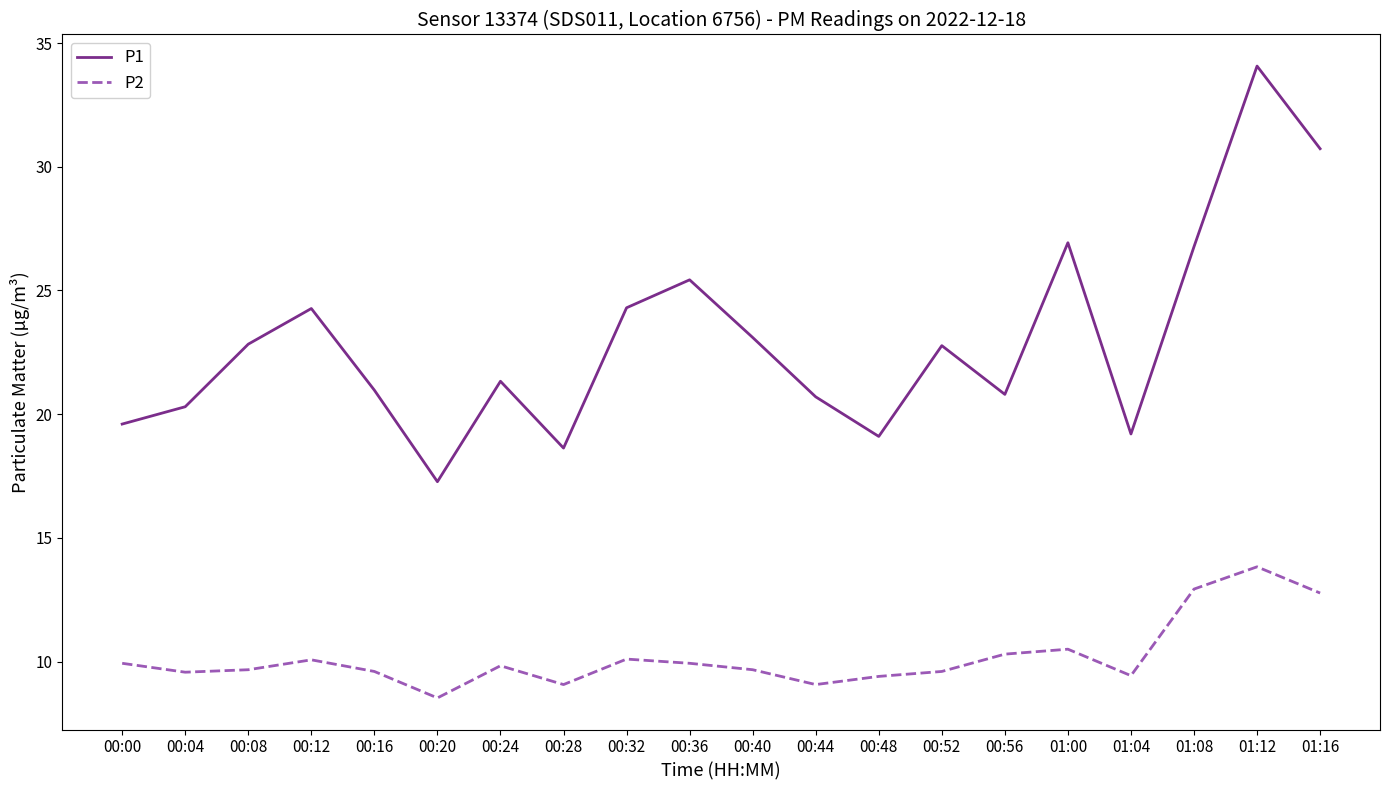

Does the chart display data point markers on the line(s)?

No